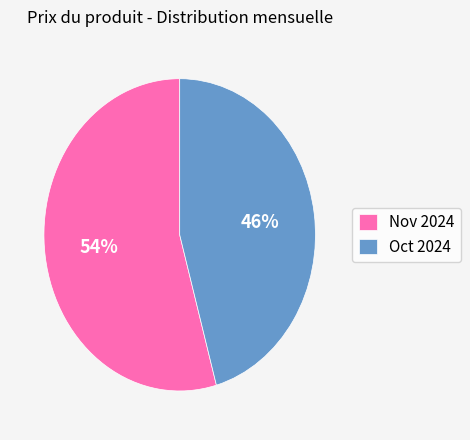

Is there a majority slice in this chart?

Yes